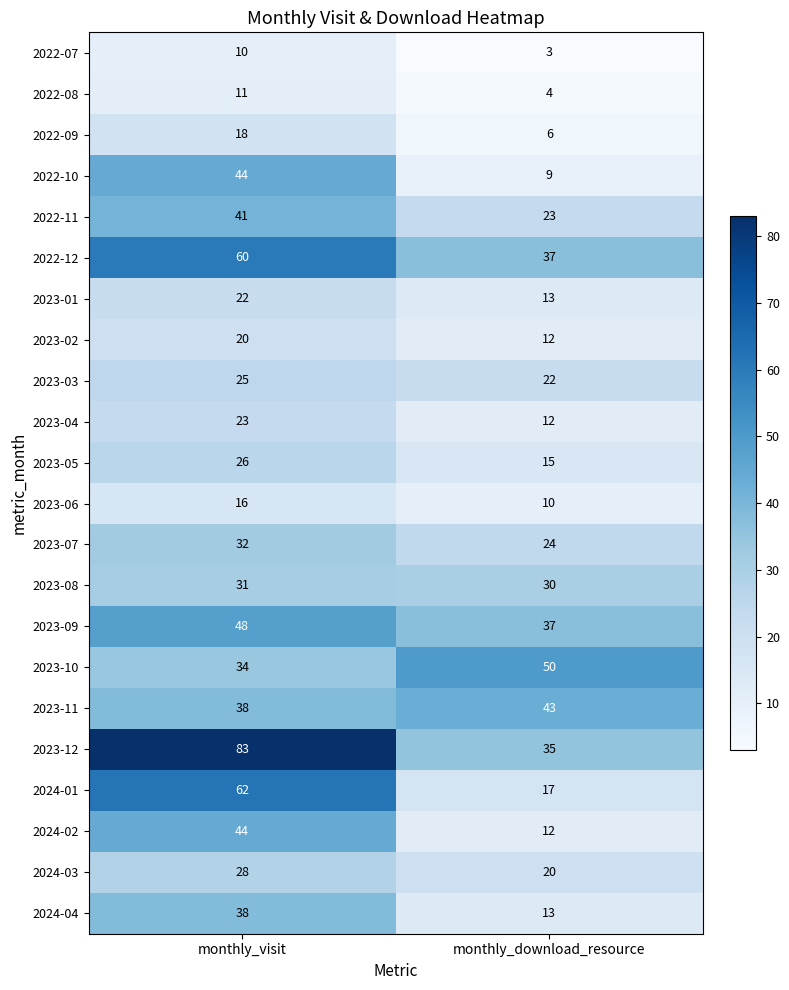

Is the value of 2023-05 at monthly_download_resource greater than the value of 2024-04 at monthly_visit?

No